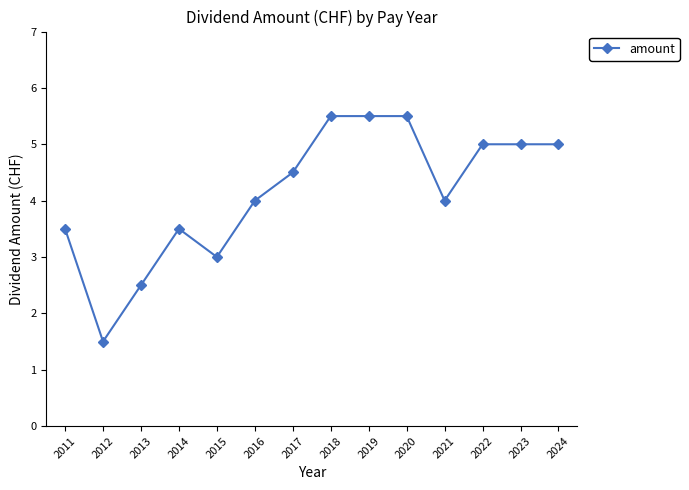

What is the sum of the values at 2024 and 2011?

8.5